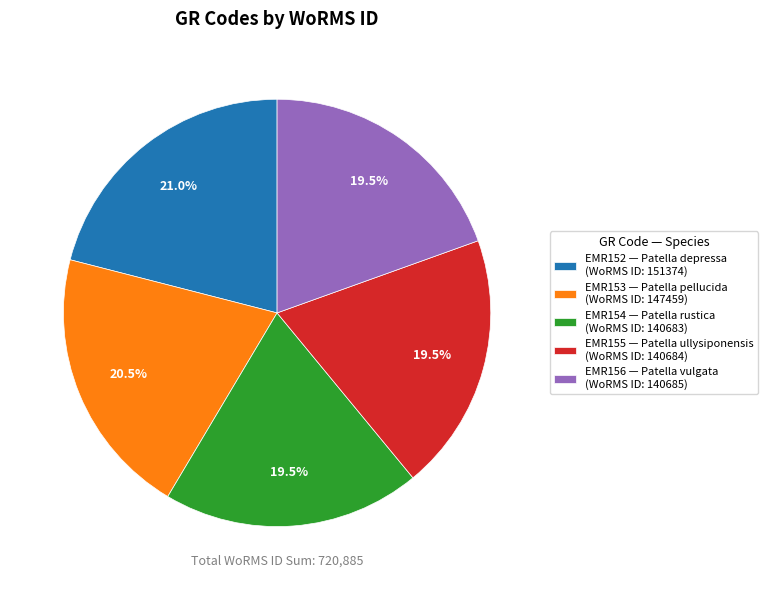

True or false: EMR156 accounts for 7% of the total.

False